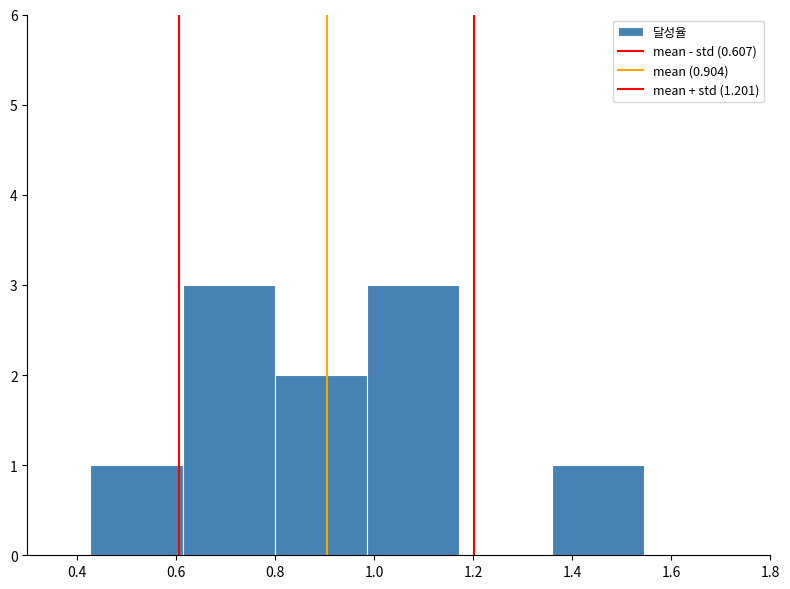

Reading left to right, list every bar in this chart as the range it spans on the x-axis followed by its height. Neither the bar edges nor the heights are printed on the chart, so give them approximately, as read against the axes.

0.42 to 0.62: 1
0.62 to 0.80: 3
0.80 to 0.98: 2
0.98 to 1.18: 3
1.18 to 1.36: 0
1.36 to 1.54: 1